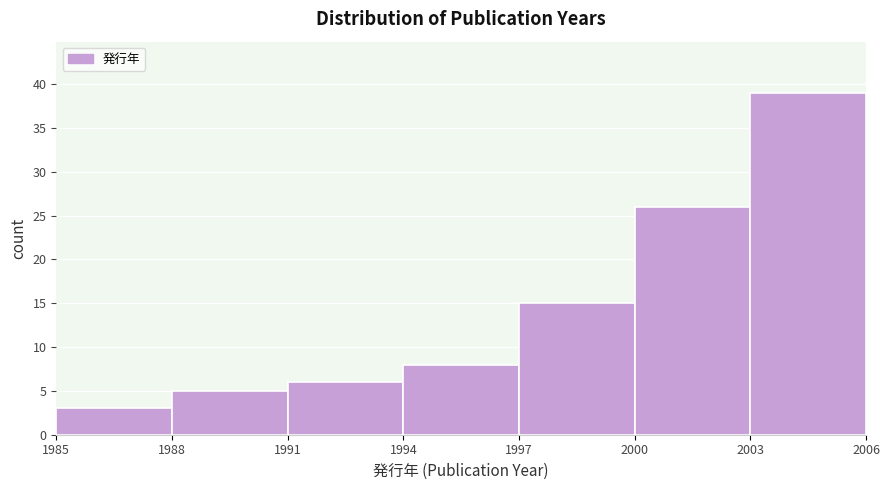

Which range on the x-axis has the tallest bar?

2003 to 2006